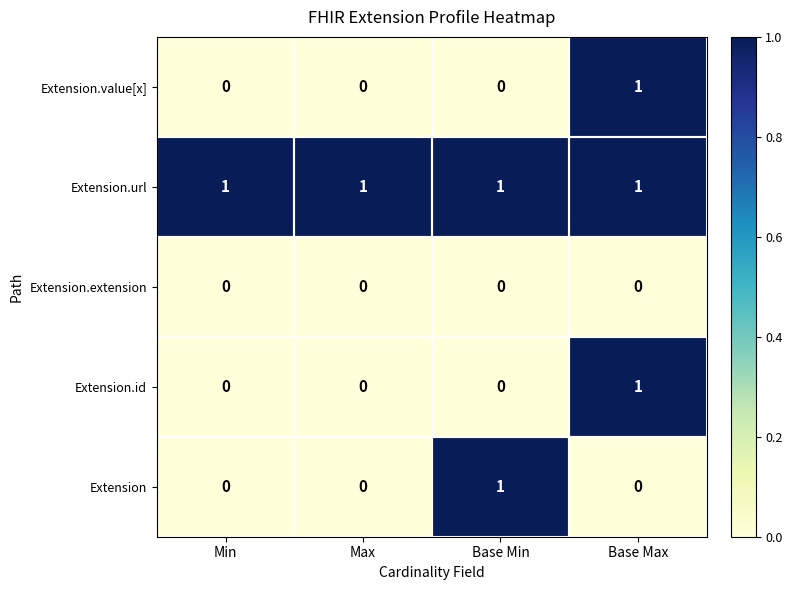

True or false: Extension.extension has a value of 0 at Base Max.

True